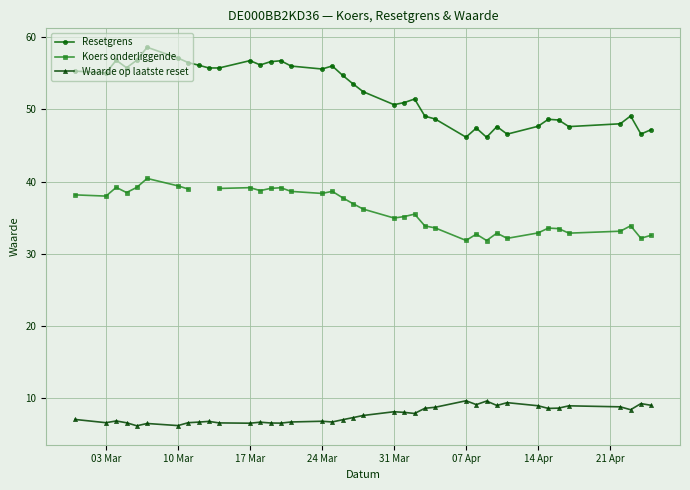

True or false: Resetgrens has more than 1 points higher than both neighbors.

True